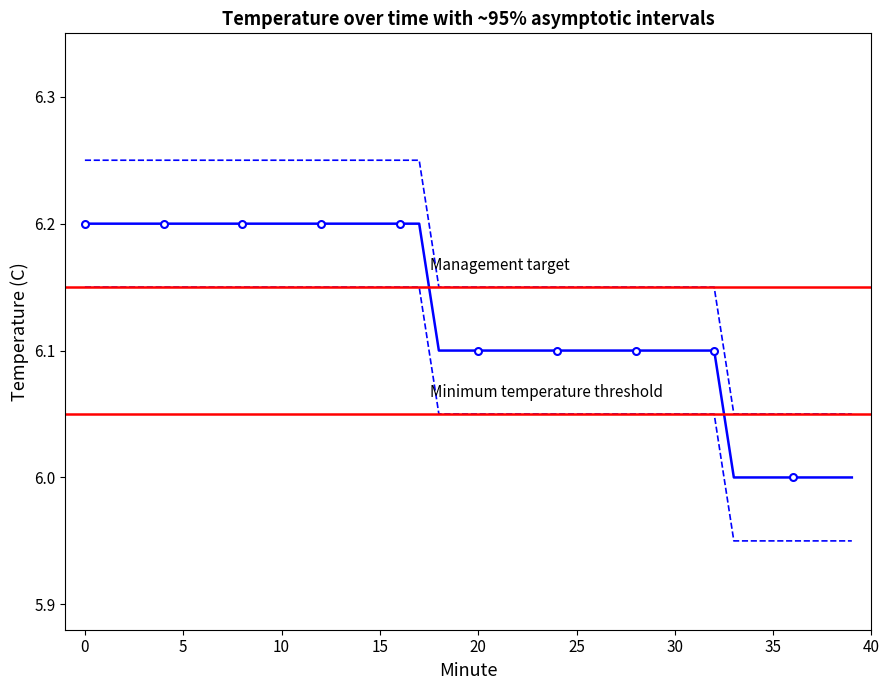

Does the chart have visible grid lines?

No